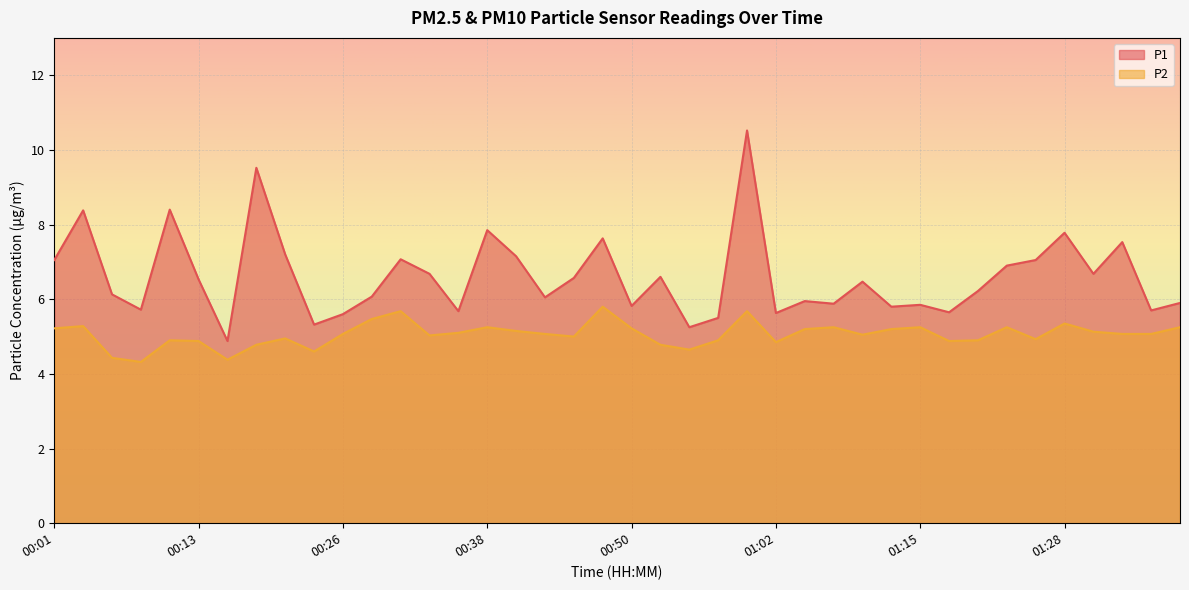

How many values in the P1 series are below 6?

16